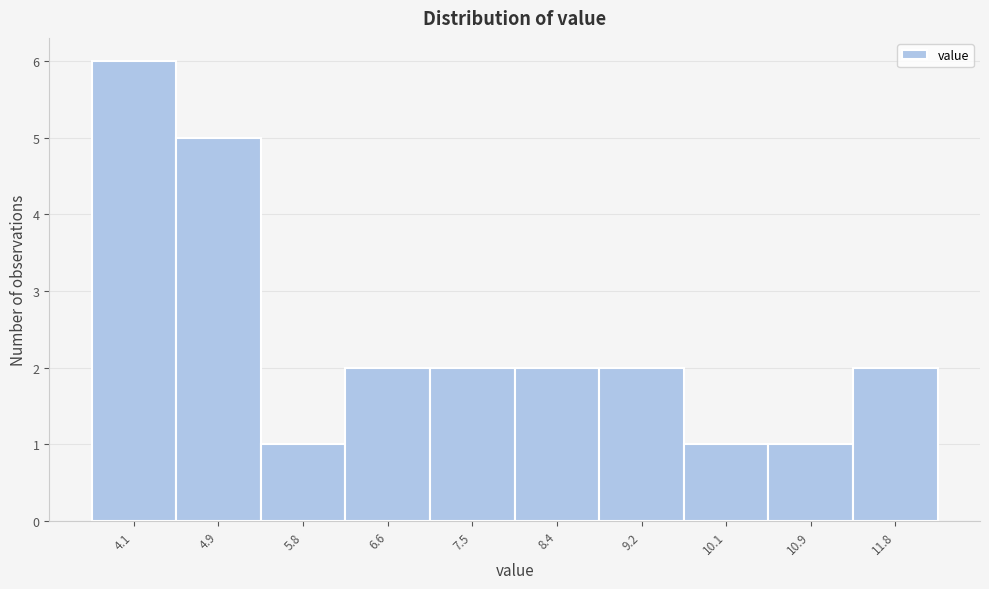

Reading left to right, transcribe all the data shown in this chart.

4.1=6	4.9=5	5.8=1	6.6=2	7.5=2	8.4=2	9.2=2	10.1=1	10.9=1	11.8=2